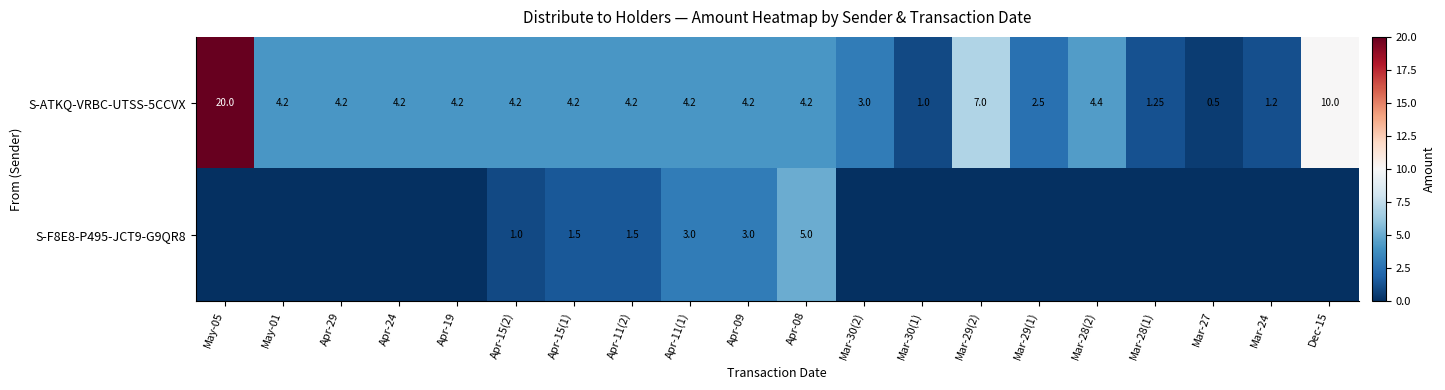

At how many categories does at least one series exceed 4?

14